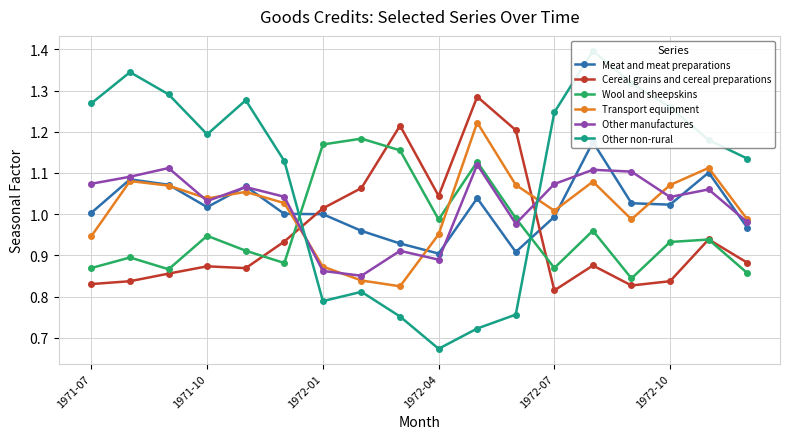

What is the total value across all series at 1971-07?

6.0